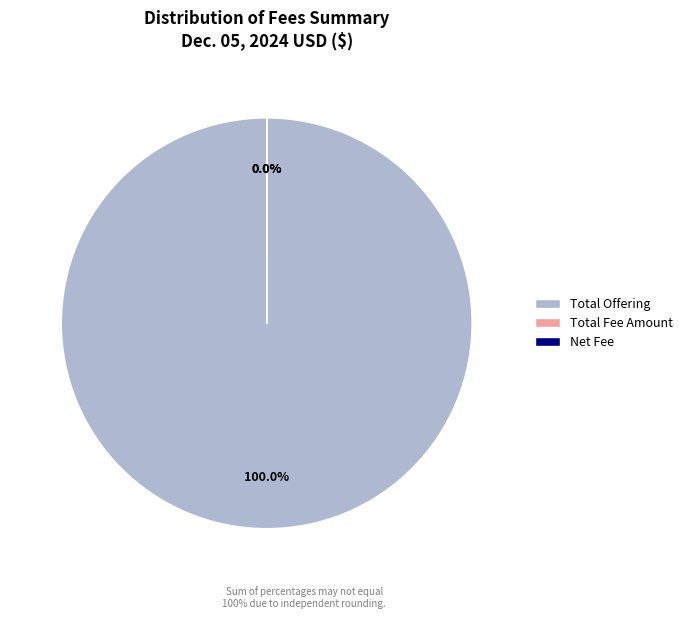

What is the largest slice in the pie chart?

Total Offering